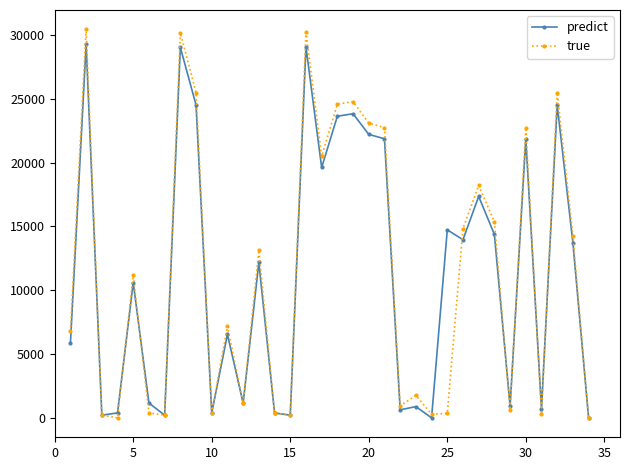

What is the value of the true point at the 17th from the left?

20506.7